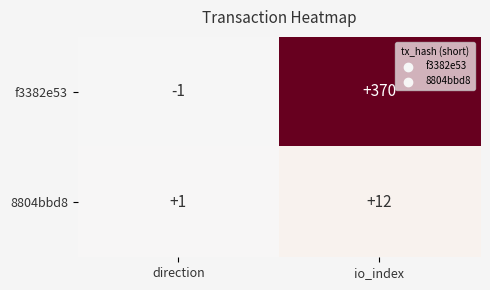

Is it true that f3382e53 equals 370 at io_index?

True